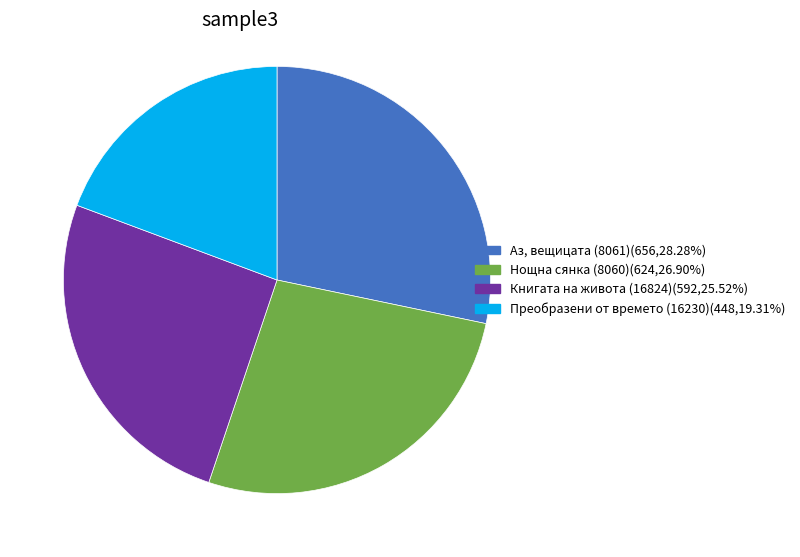

What is the largest slice in the pie chart?

Аз, вещицата (8061)